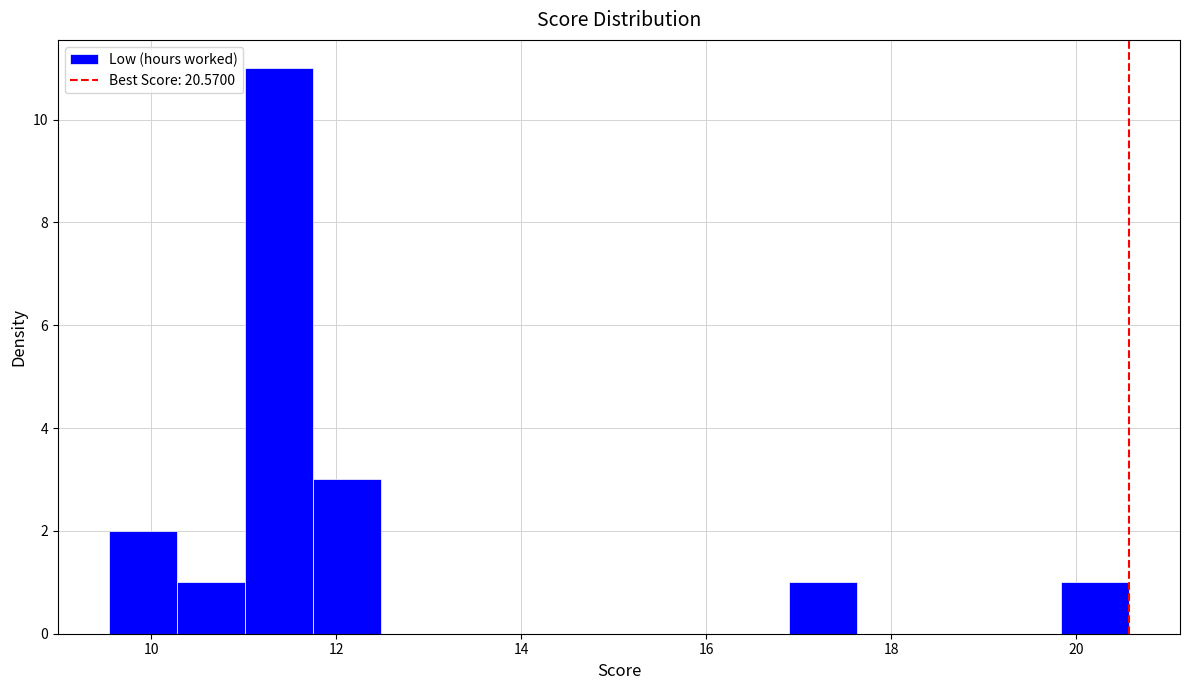

Read against the x-axis, roughly where is the centre of the tallest bar?

11.4